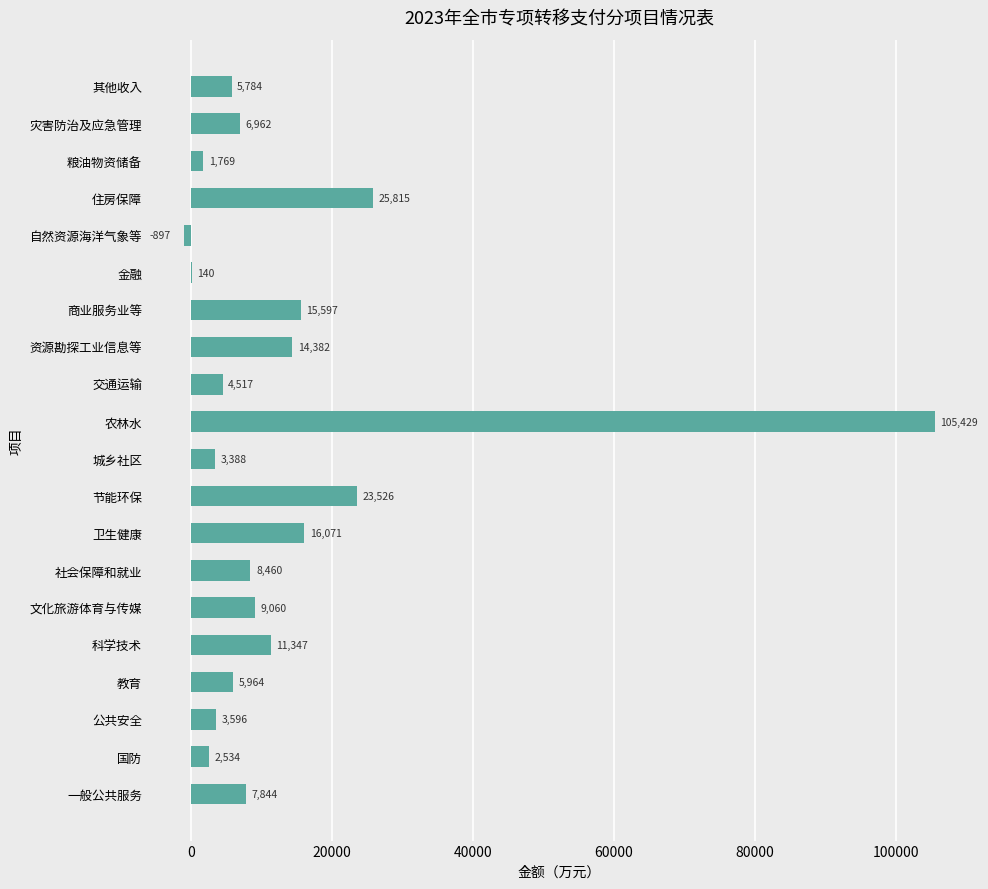

What is the maximum value shown in the chart?

105429